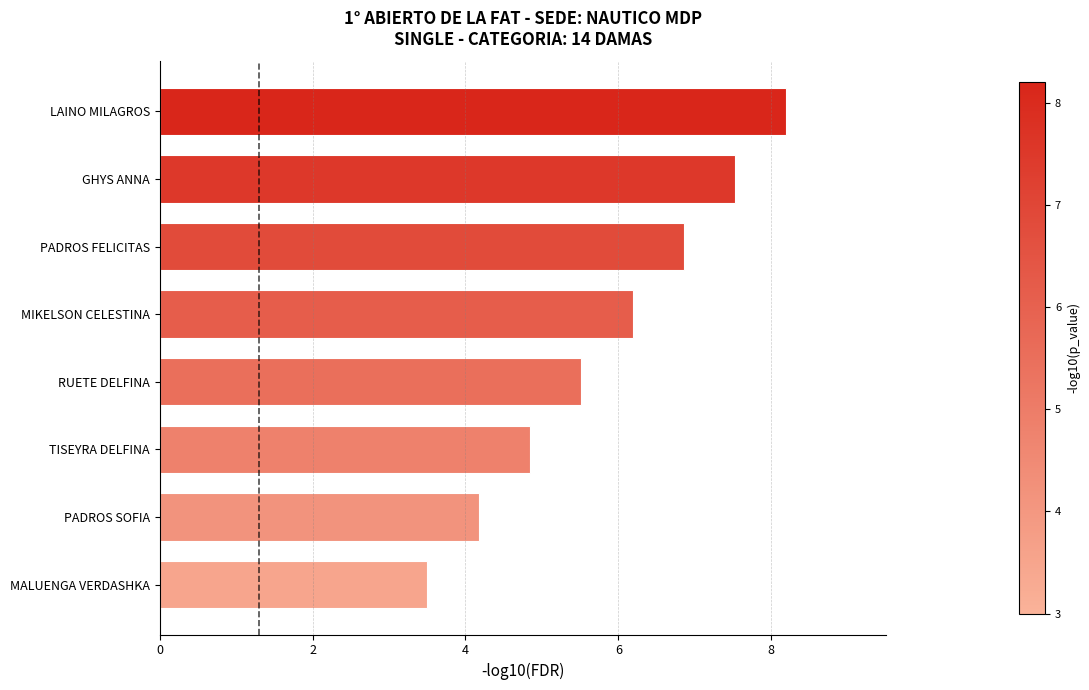

What is the minimum value shown in the chart?

3.5